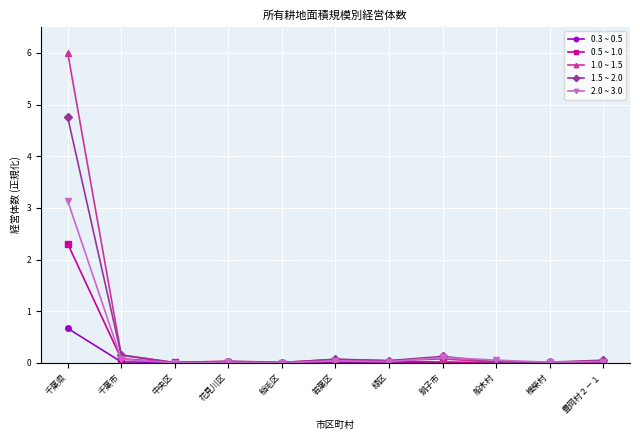

True or false: 1.5 ~ 2.0 has a value of 0.0 at 椎柴村.

True